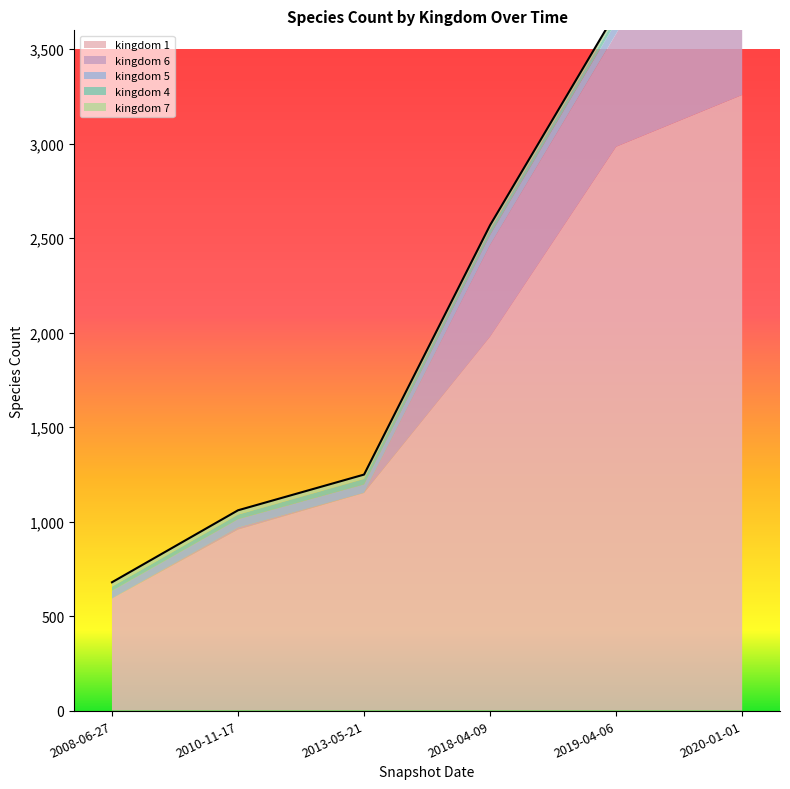

What position from the left is 2019-04-06?

5